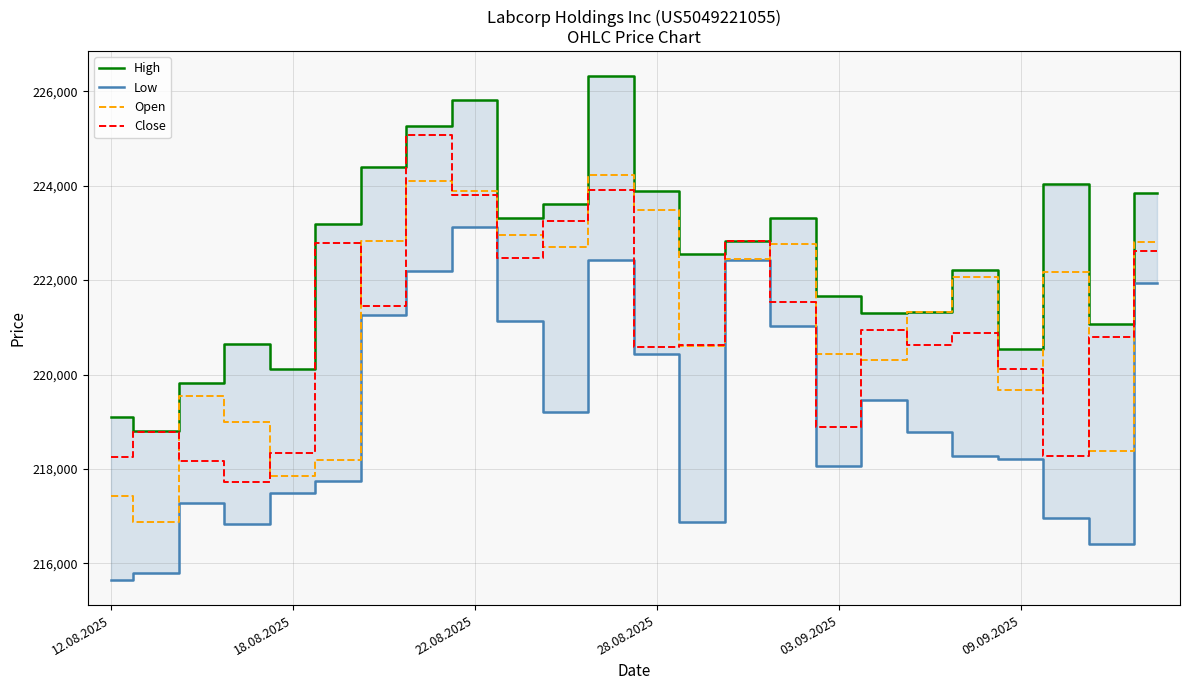

Which series has the largest total across all categories?

High